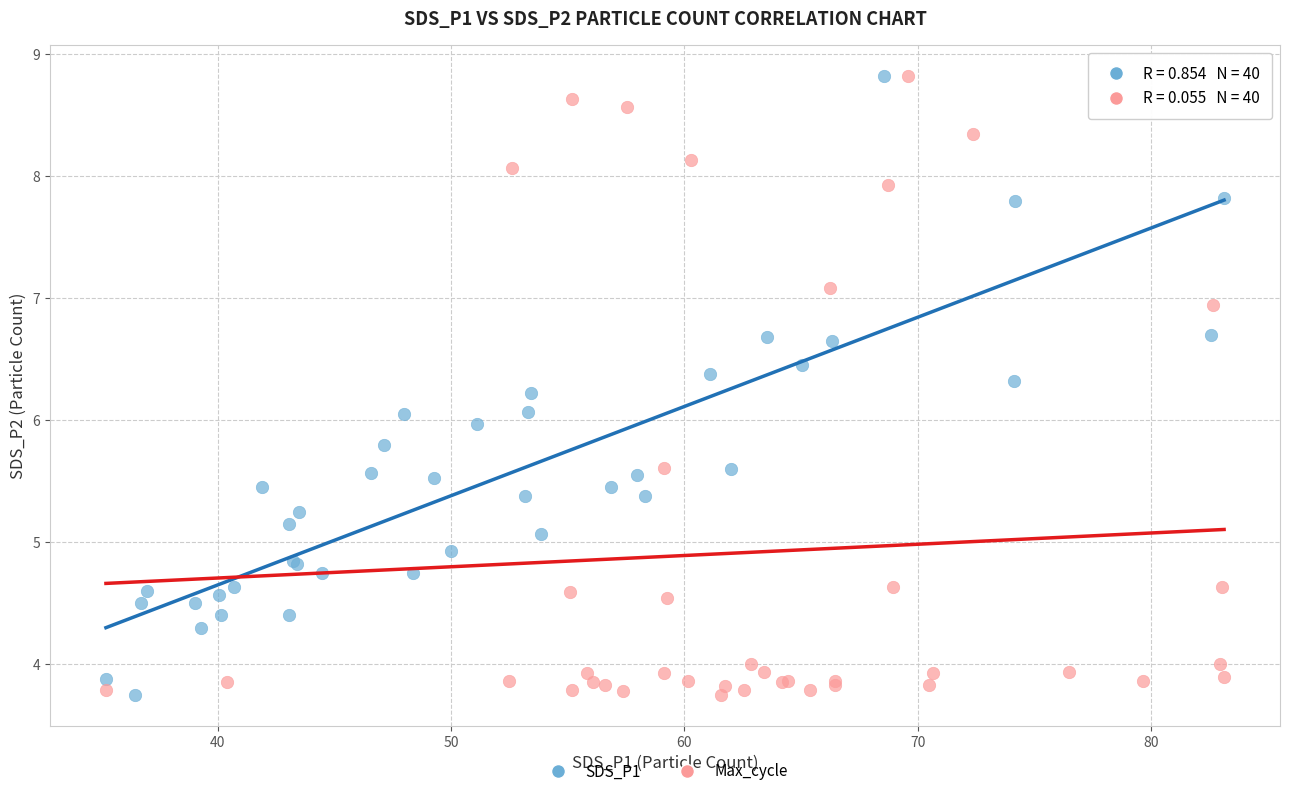

What are all the series names shown in the legend?

SDS_P1, Max_cycle